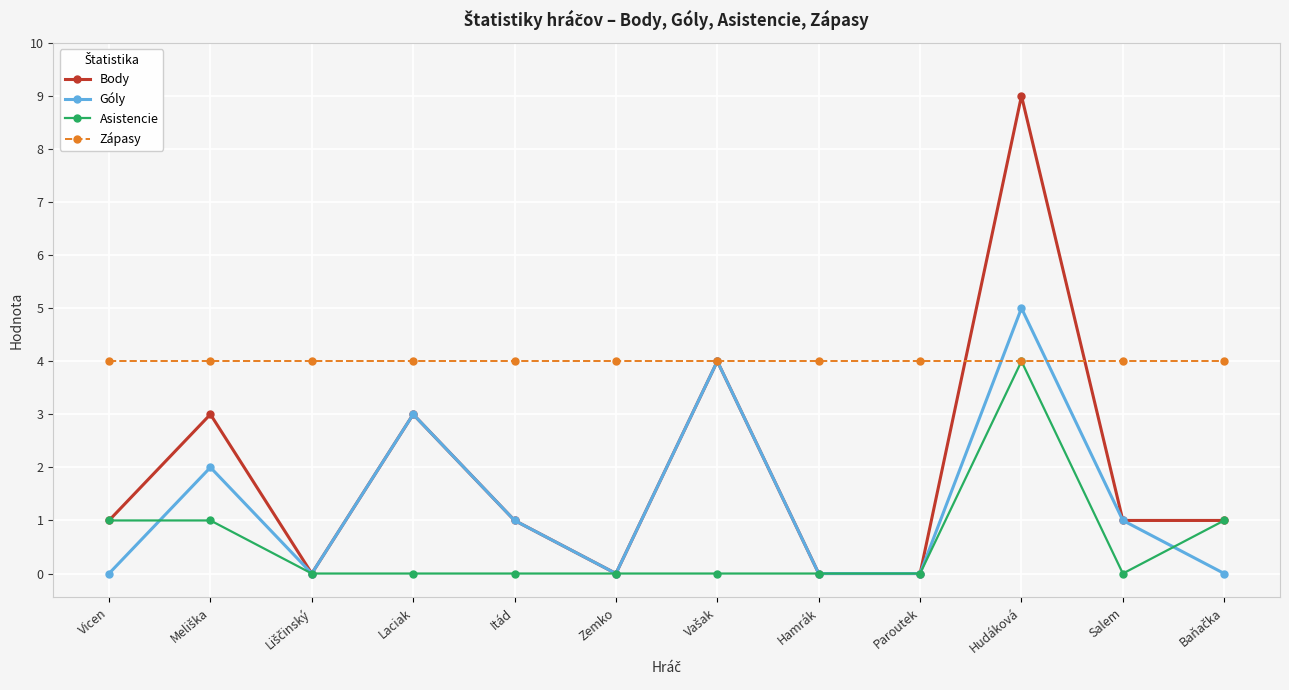

How many lines are shown in the chart?

4